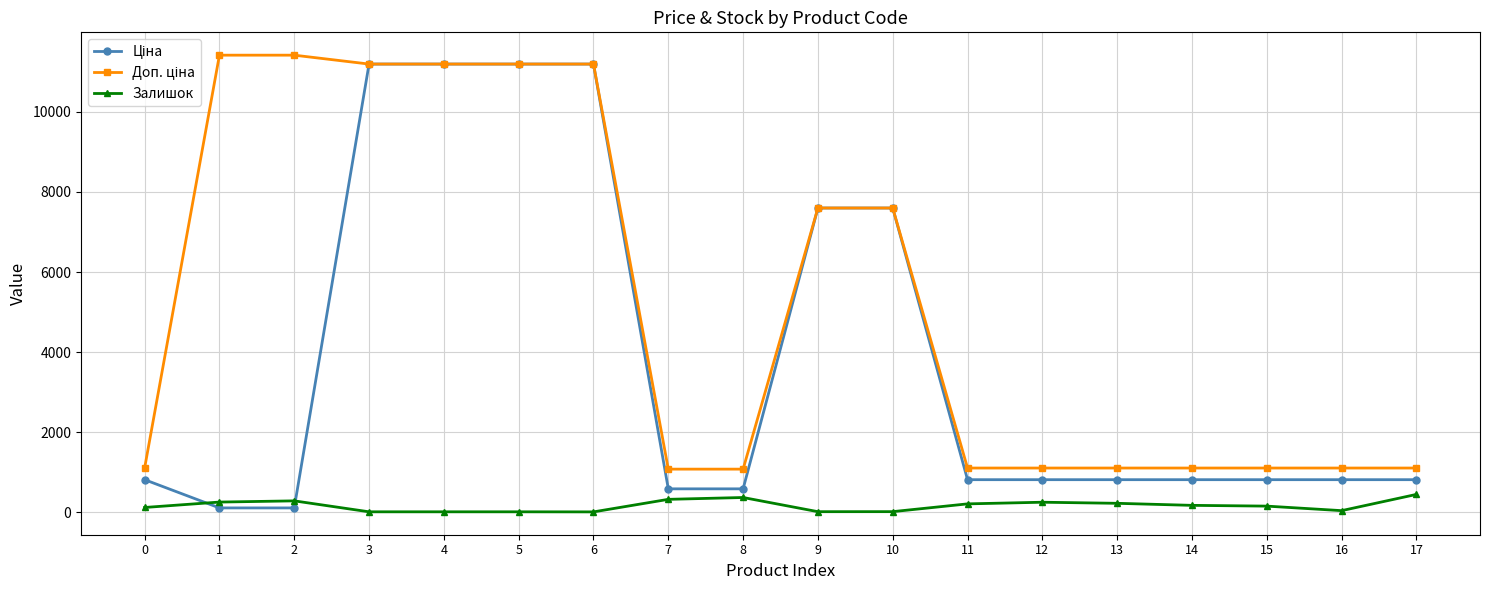

What is the maximum value shown in the chart?

11410.0